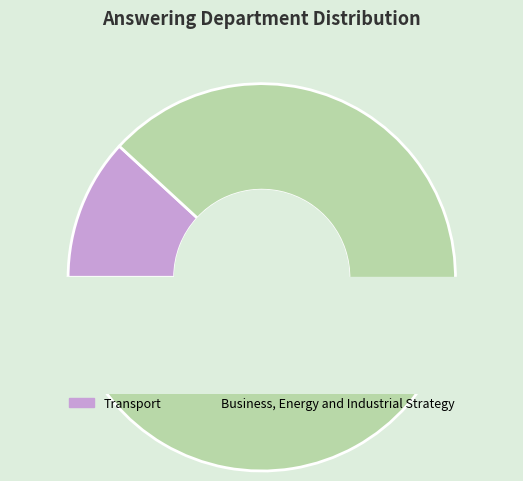

To the nearest percent, what is the average slice percentage?

50%